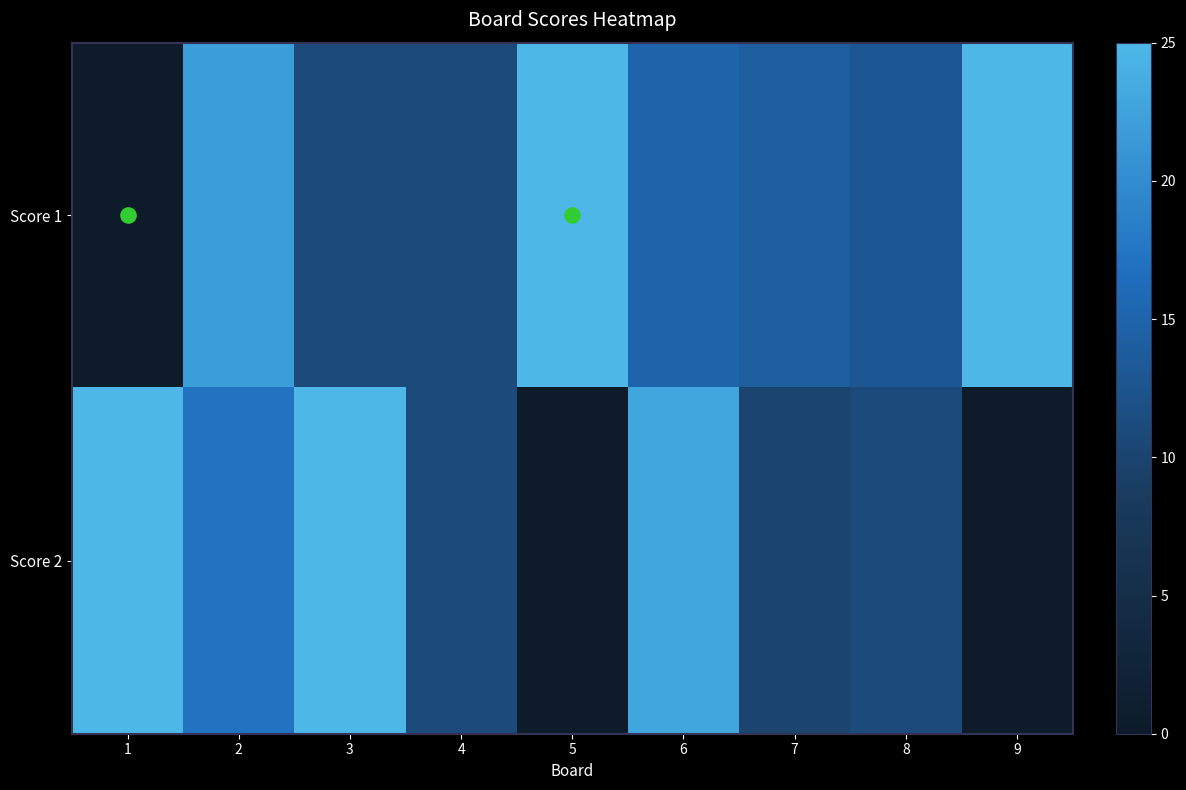

How many categories are shown in the chart?

9